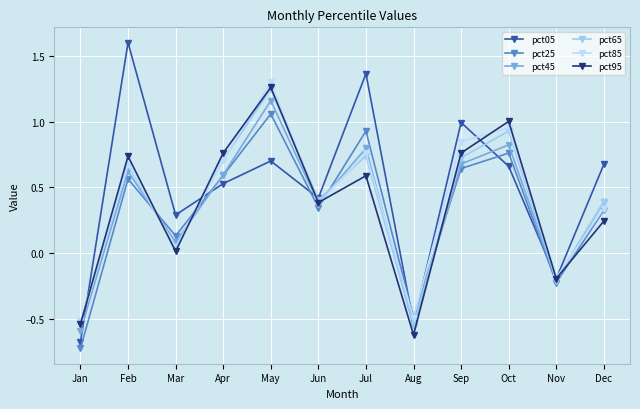

How many lines are shown in the chart?

6